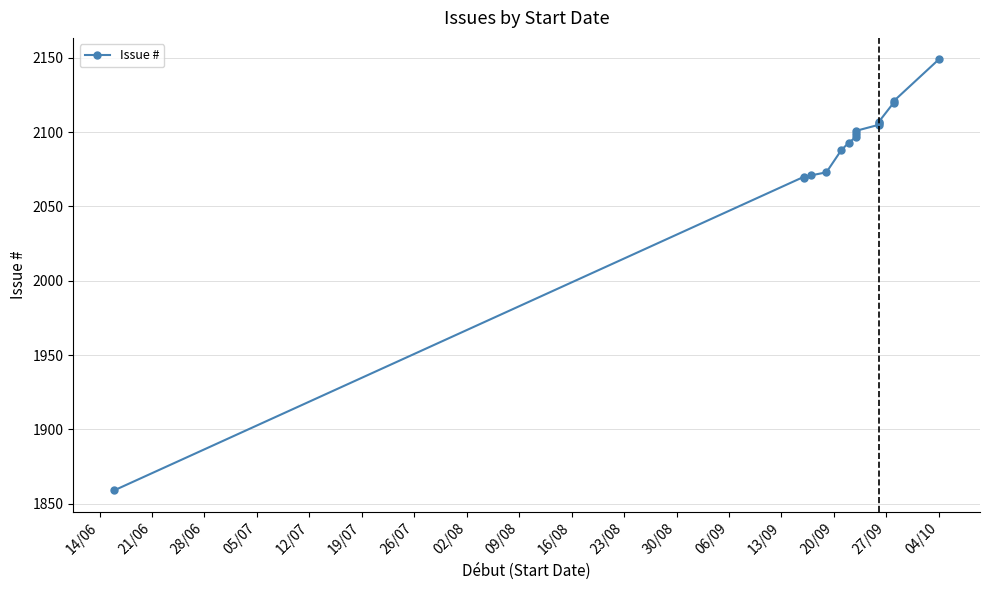

What is the value of the 12th point from the left?

2106